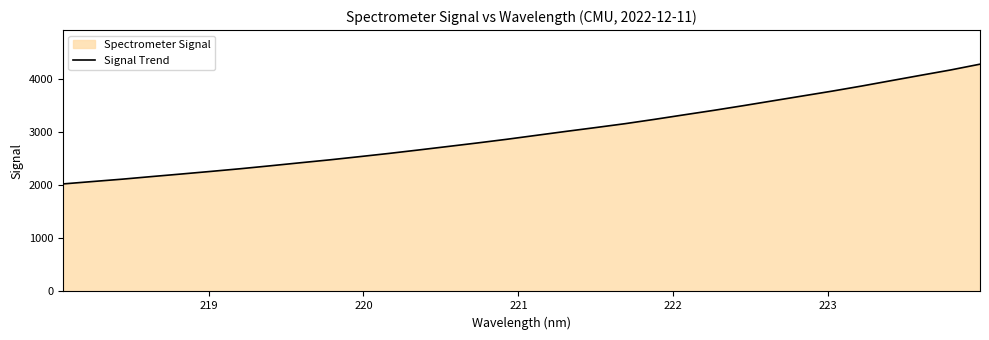

Count the number of categories in the chart.

32